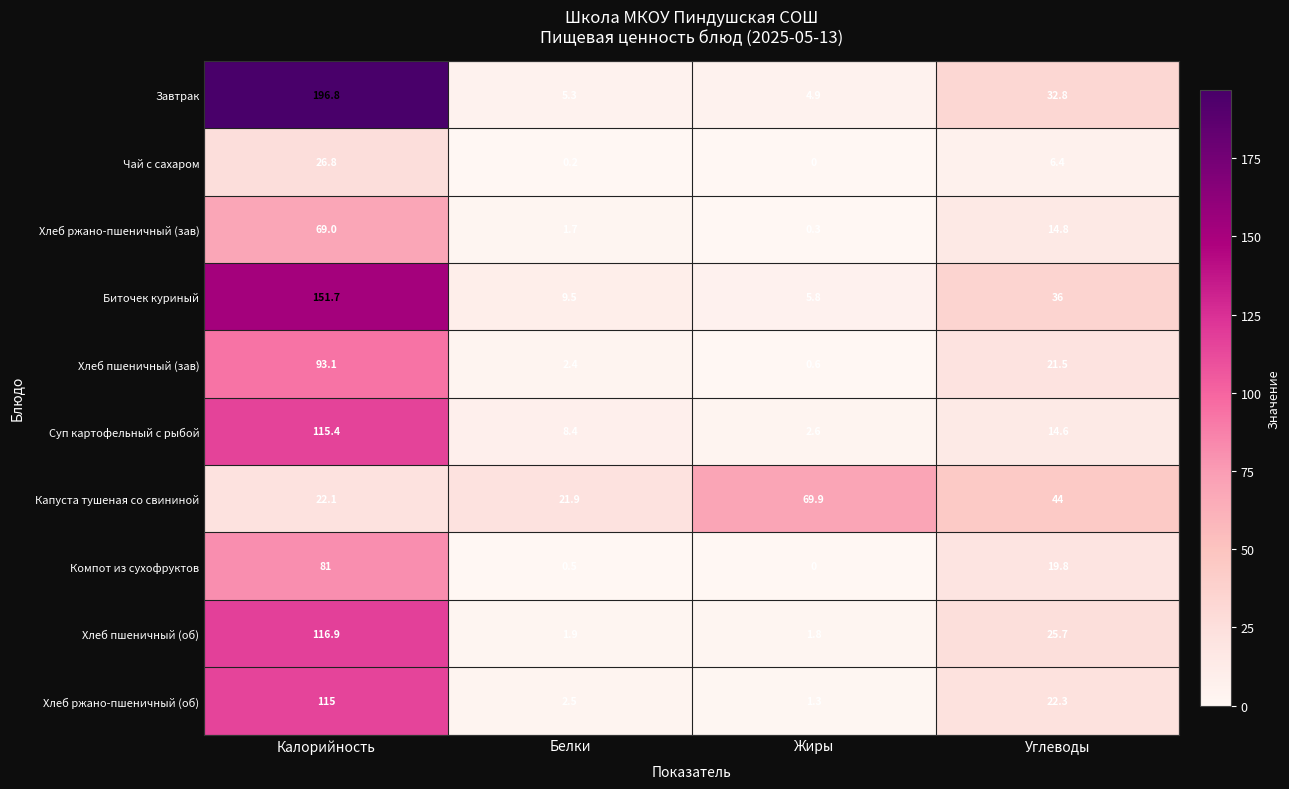

Rank the categories by Суп картофельный с рыбой value from highest to lowest.

Калорийность, Углеводы, Белки, Жиры